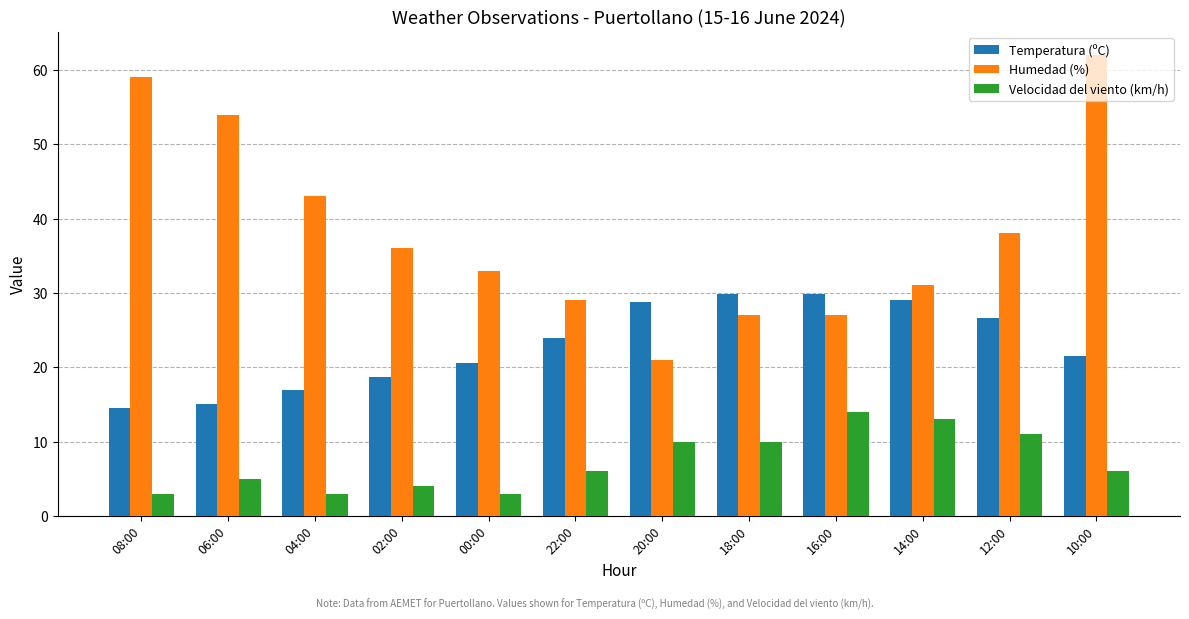

True or false: Humedad (%) has a value of 33.0 at 00:00.

True